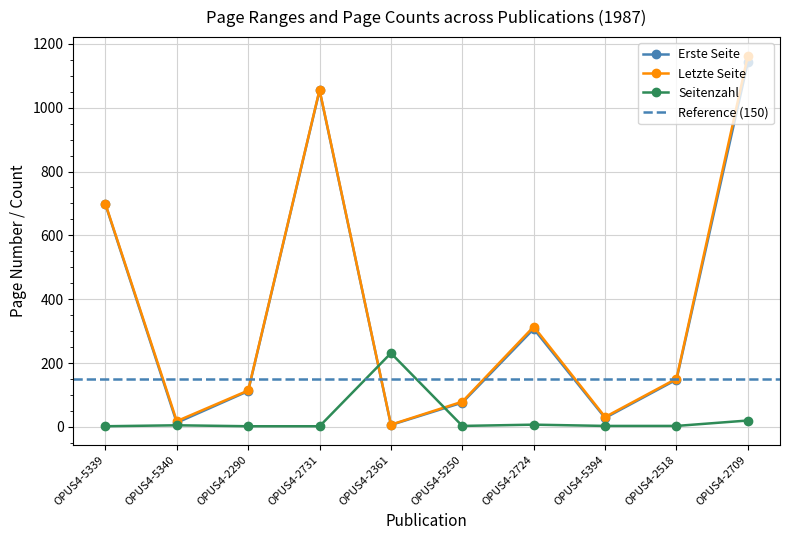

True or false: Erste Seite has a value of 6 at OPUS4-2361.

True